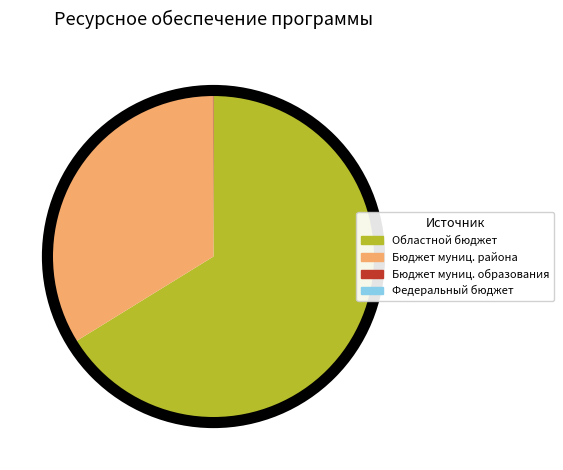

Is there a majority slice in this chart?

Yes